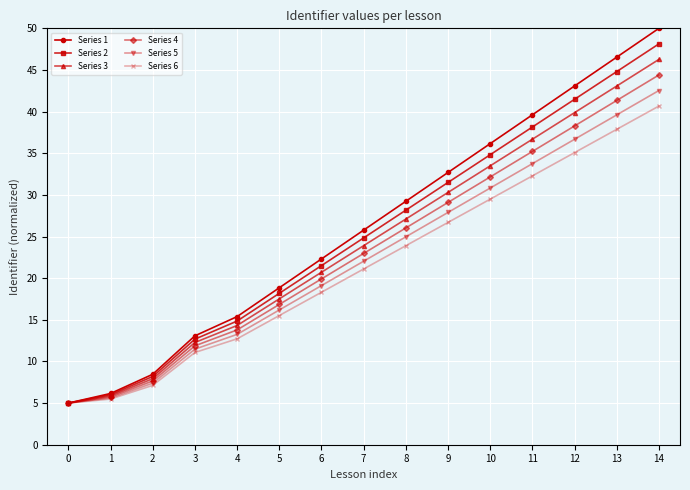

Does the chart have visible grid lines?

Yes